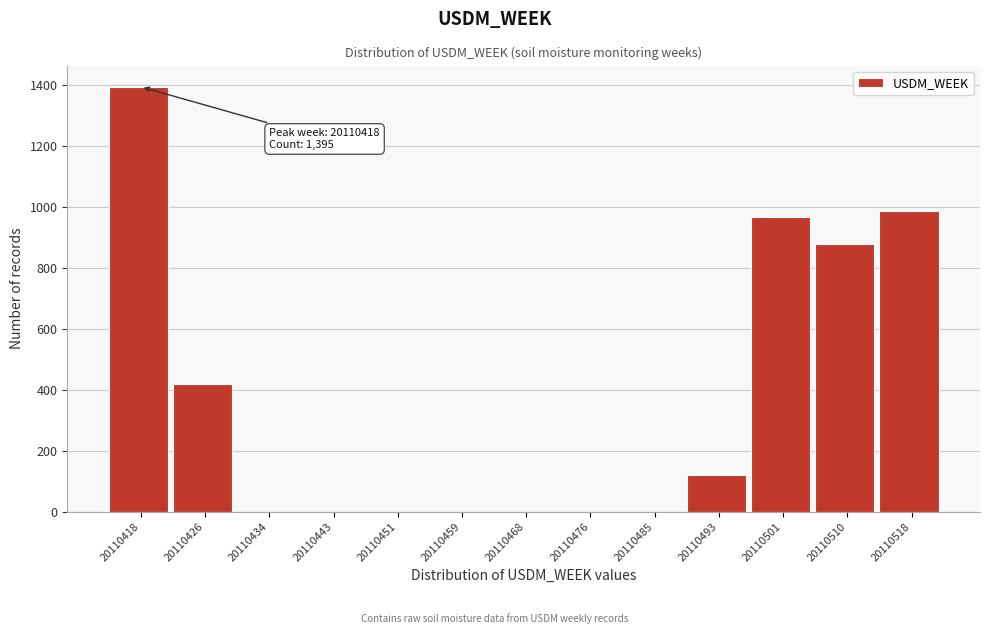

Reading right to left, extract all data points from this chart.

20110518=986	20110510=878	20110501=966	20110493=120	20110485=0	20110476=0	20110468=0	20110459=0	20110451=0	20110443=0	20110434=0	20110426=418	20110418=1395